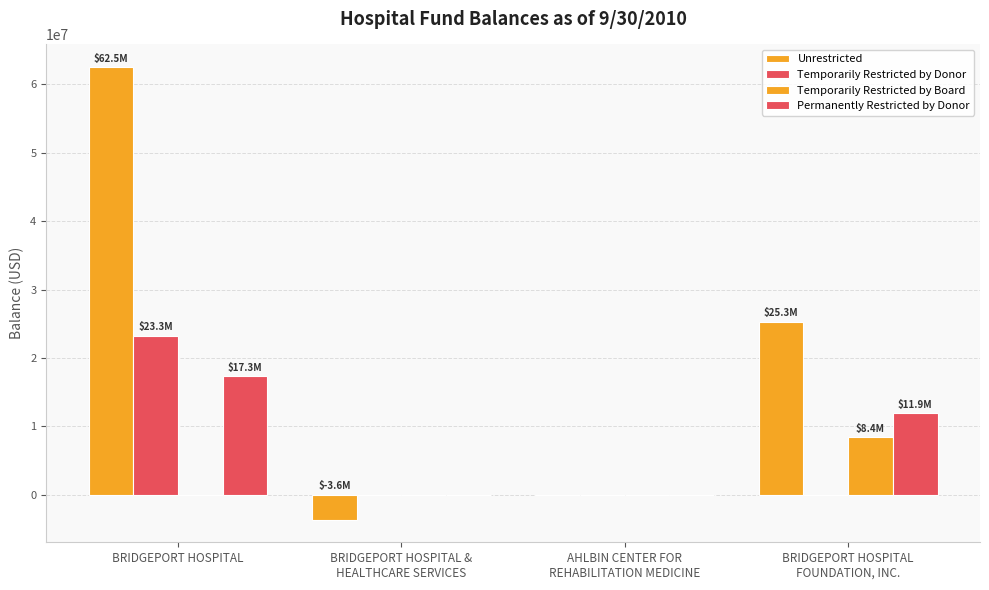

What is the label of the 1st bar from the left?

BRIDGEPORT HOSPITAL